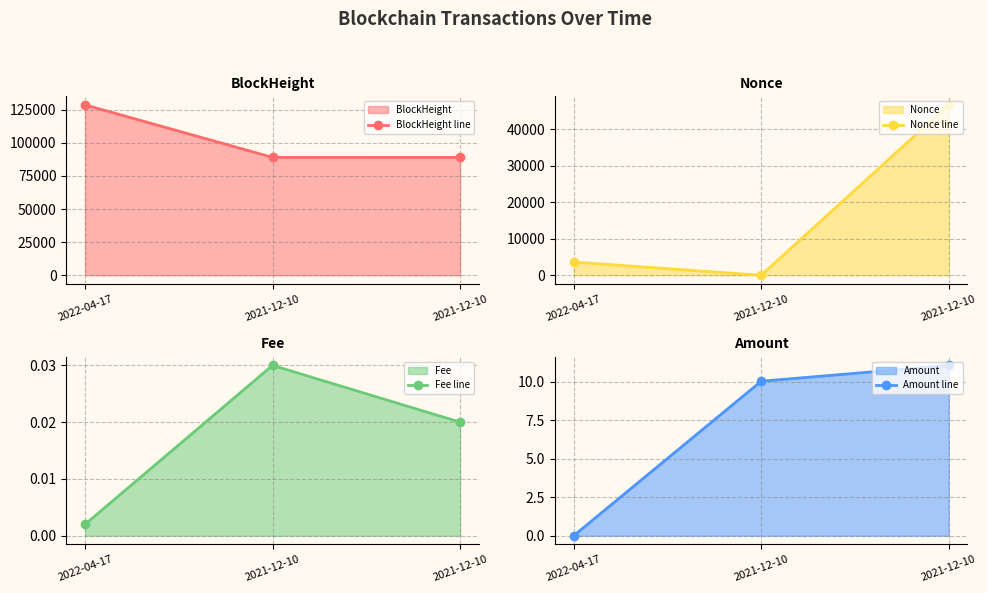

Rank the series by their maximum value, from lowest to highest.

Fee line, Amount line, Nonce line, BlockHeight line